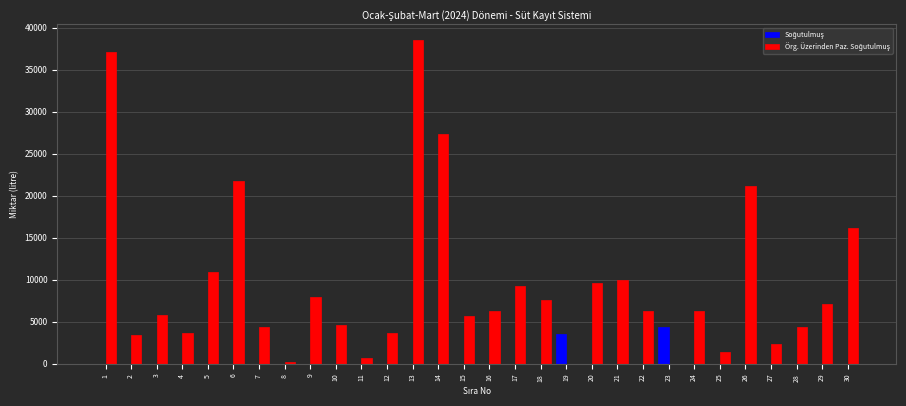

The value of Soğutulmuş at 6 is 0. True or false?

True